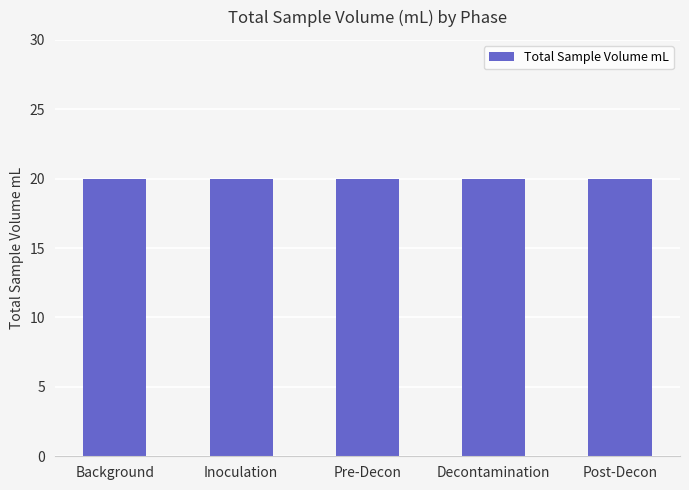

Does the chart contain stacked bars?

No